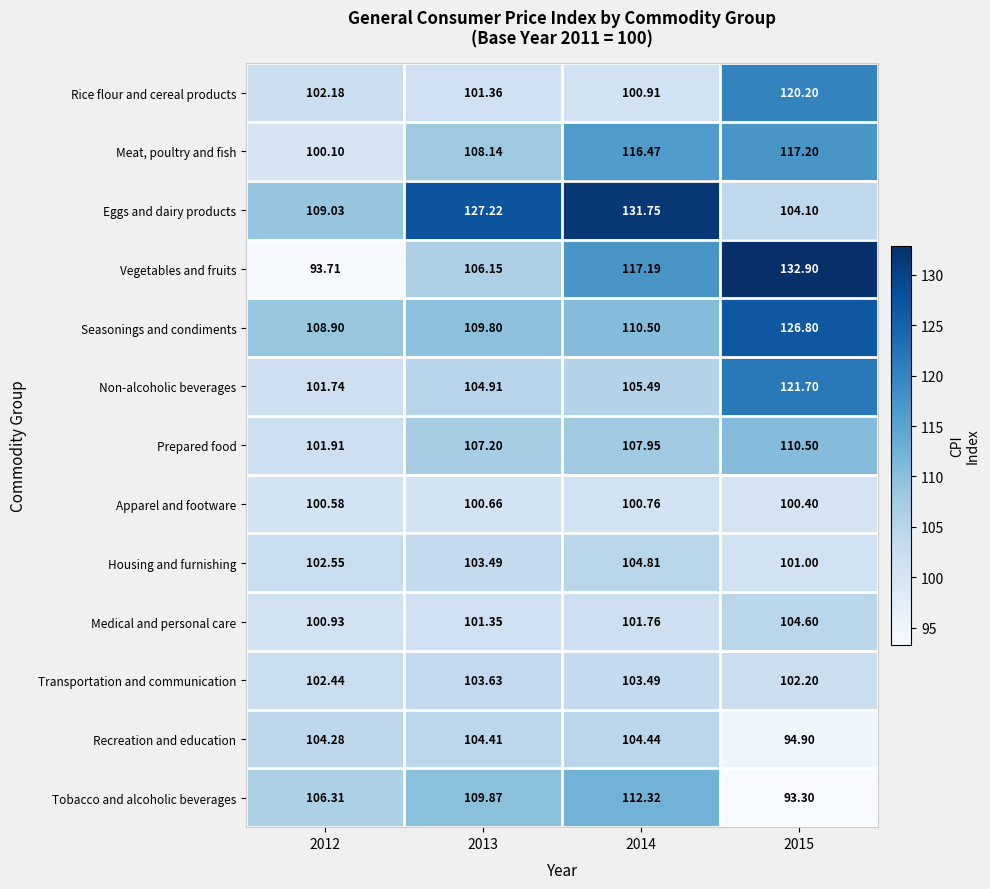

At 2015, list the series in order from smallest to largest.

Tobacco and alcoholic beverages, Recreation and education, Apparel and footware, Housing and furnishing, Transportation and communication, Eggs and dairy products, Medical and personal care, Prepared food, Meat, poultry and fish, Rice flour and cereal products, Non-alcoholic beverages, Seasonings and condiments, Vegetables and fruits